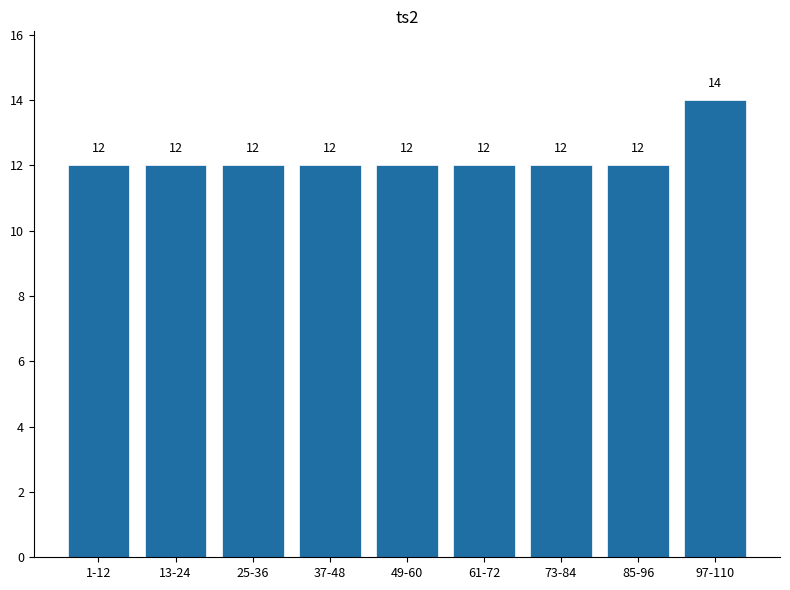

What is the sum of the values at 49-60 and 13-24?

24